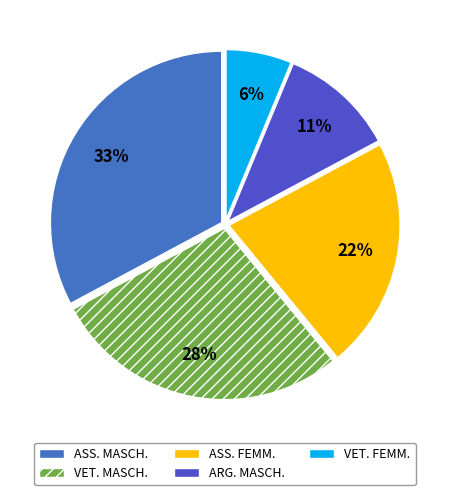

Does ASS. FEMM. represent more than half of the total?

No